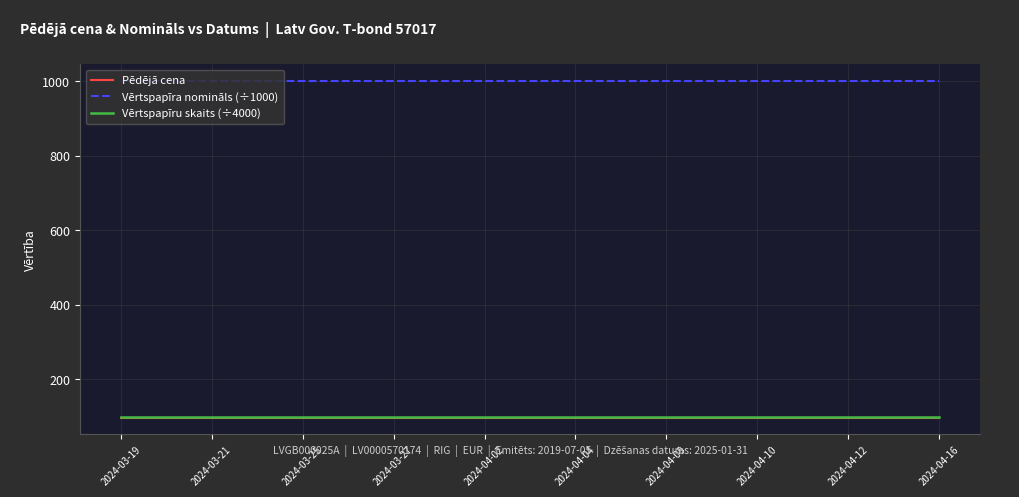

True or false: Vērtspapīru skaits (÷4000) and Vērtspapīra nomināls (÷1000) intersect in this chart.

False